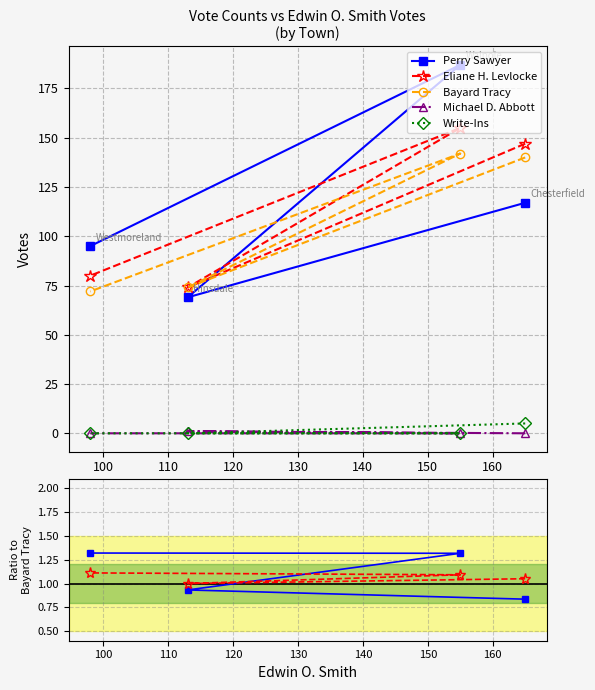

True or false: Write-Ins and Bayard Tracy cross at least once.

False